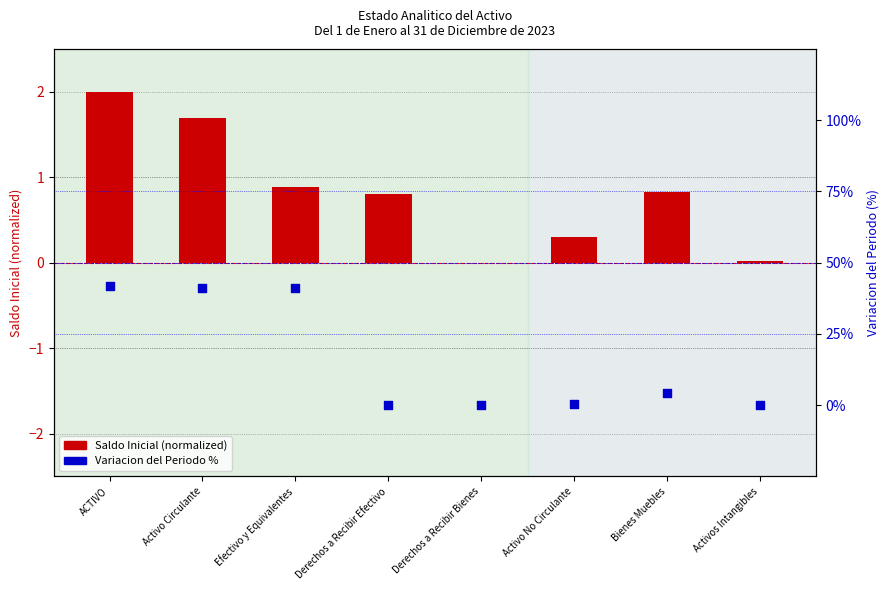

Which series has the largest total across all categories?

Variacion del Periodo %